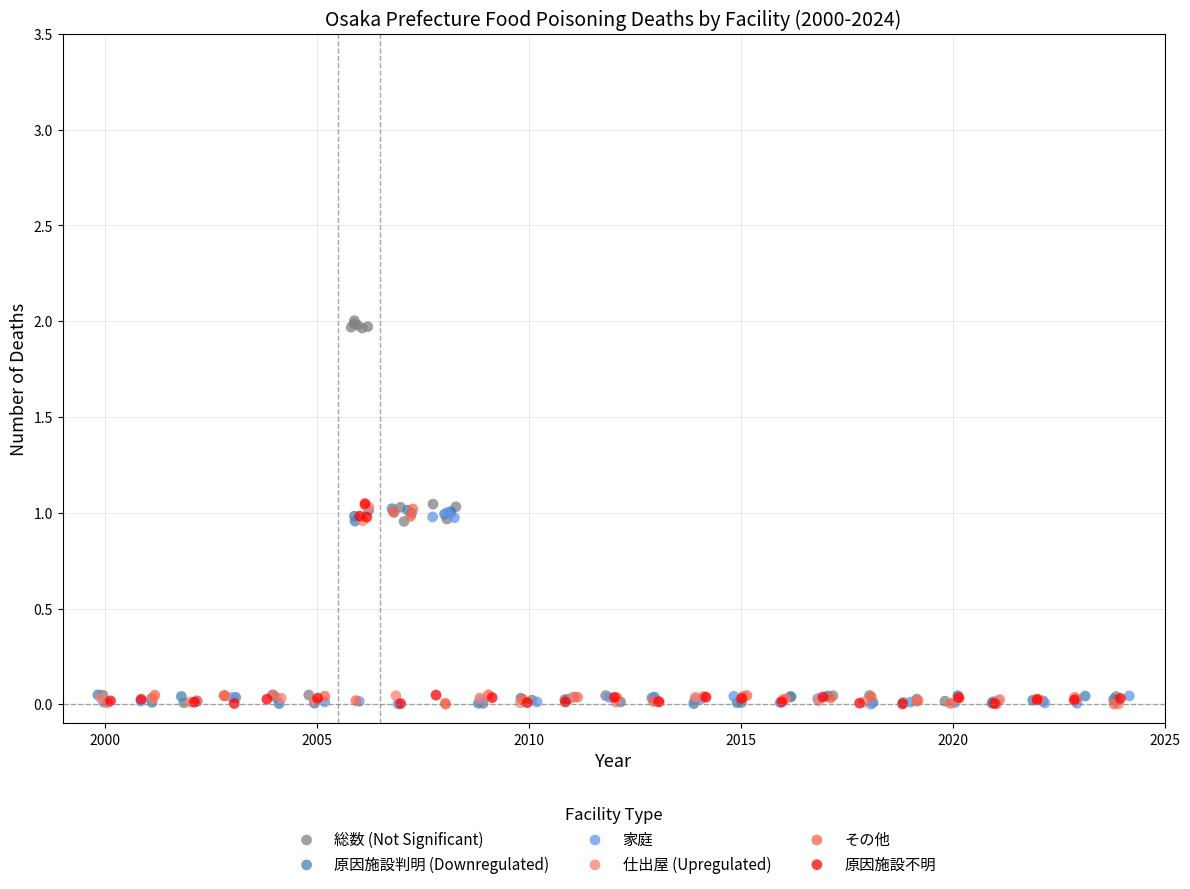

Which series contains the highest Y value?

総数 (Not Significant)